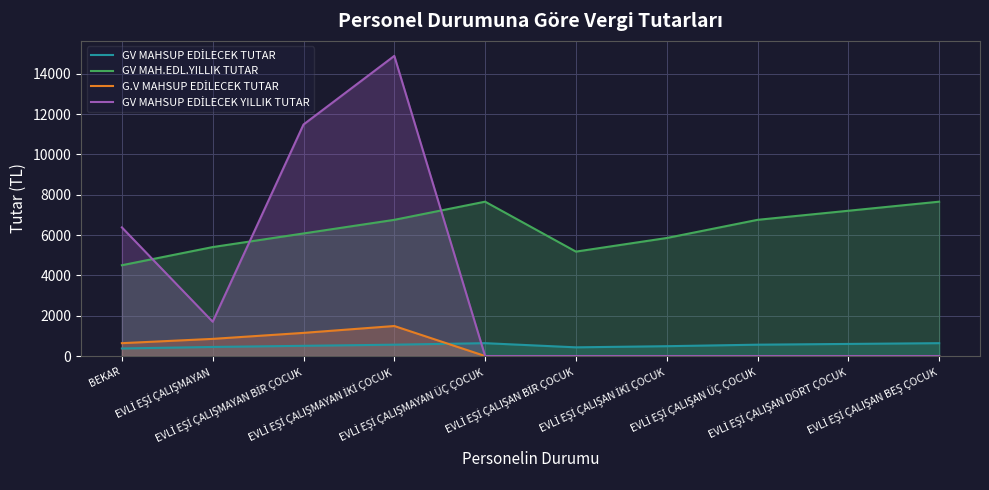

At which label does GV MAH.EDL.YILLIK TUTAR first exceed 6755?

EVLİ EŞİ ÇALIŞMAYAN İKİ ÇOCUK